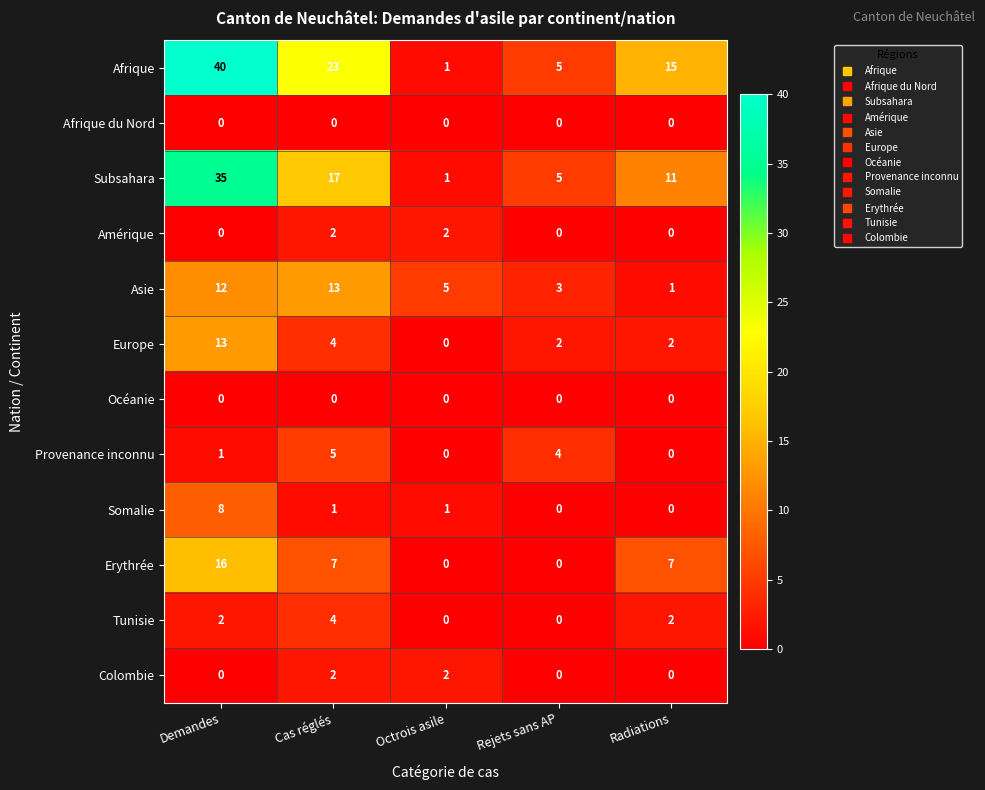

How many values in Europe are above zero?

4